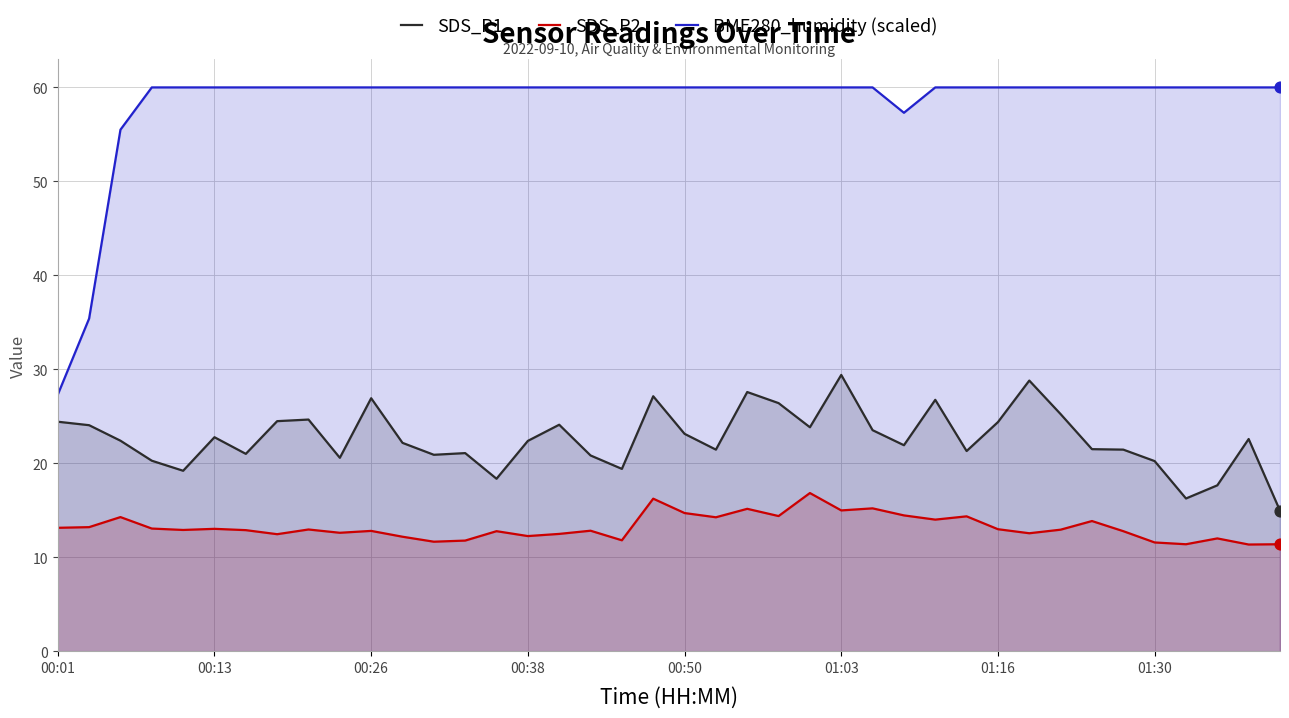

Is the value of BME280_humidity (scaled) at 24 greater than the value of SDS_P2 at 28?

Yes